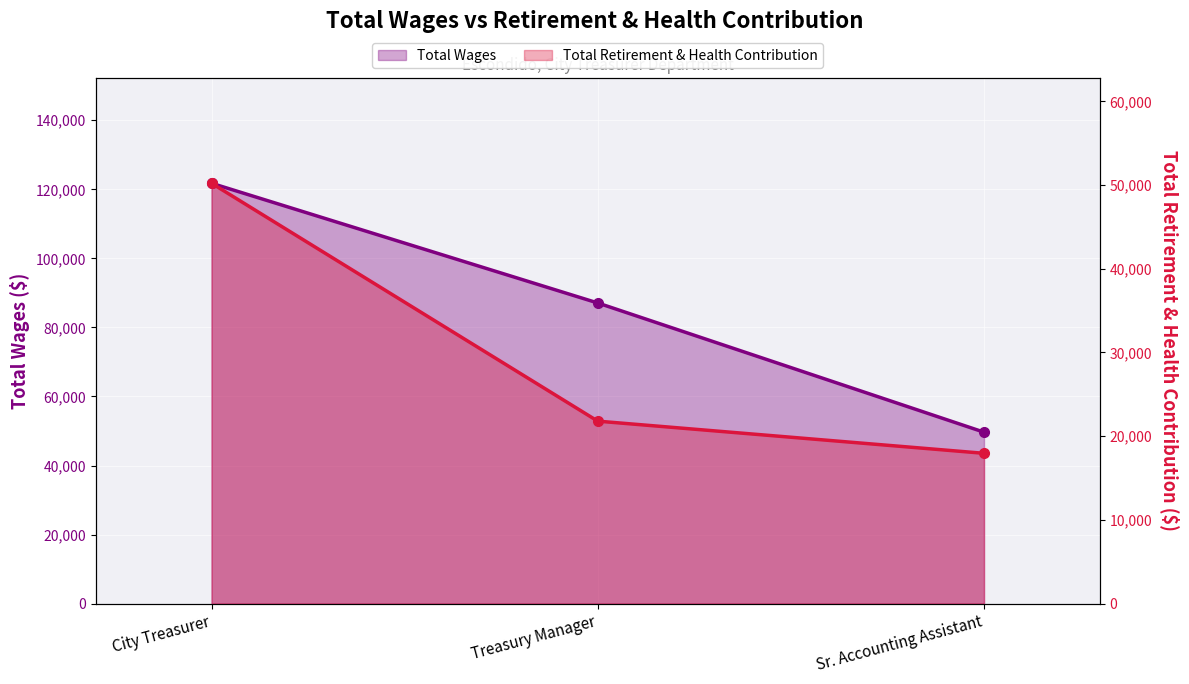

Is it true that Total Retirement & Health Contribution equals 81074 at City Treasurer?

False